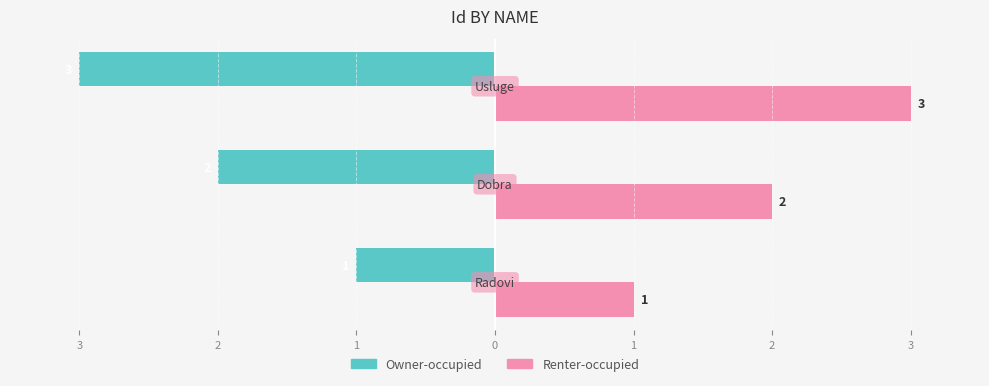

What are all the series names shown in the legend?

Owner-occupied, Renter-occupied